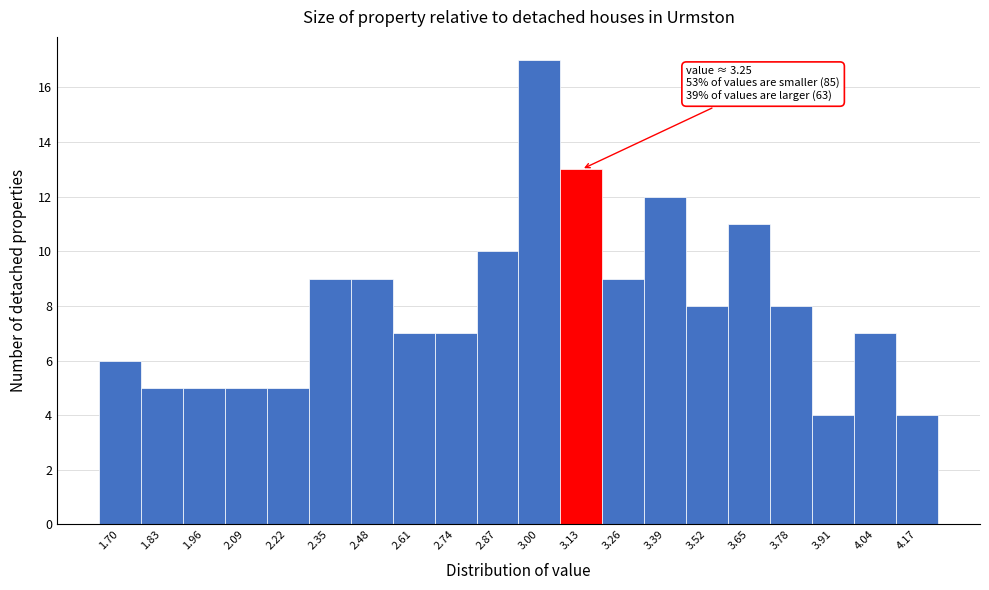

Reading left to right, what are all the values shown in this chart?

6	5	5	5	5	9	9	7	7	10	17	13	9	12	8	11	8	4	7	4